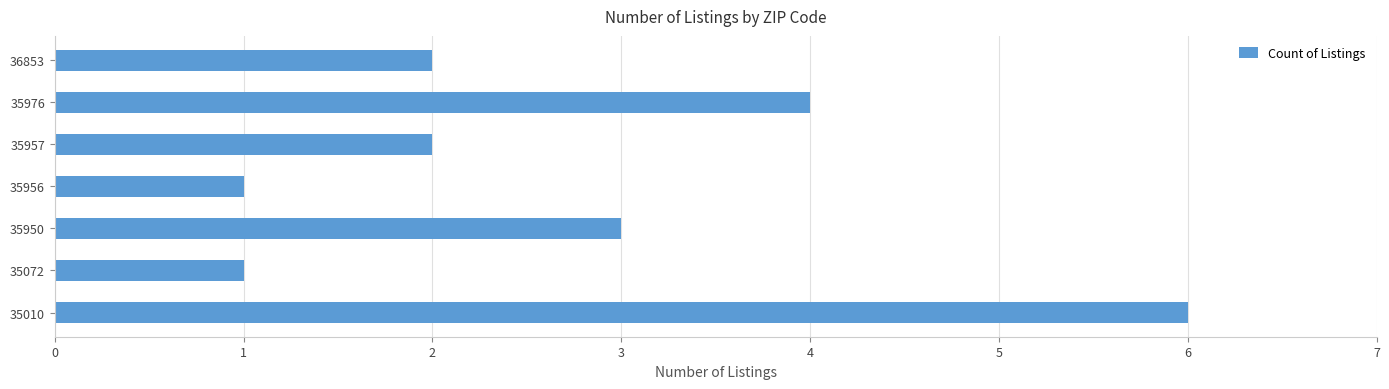

What is the sum of the values at 35976 and 36853?

6